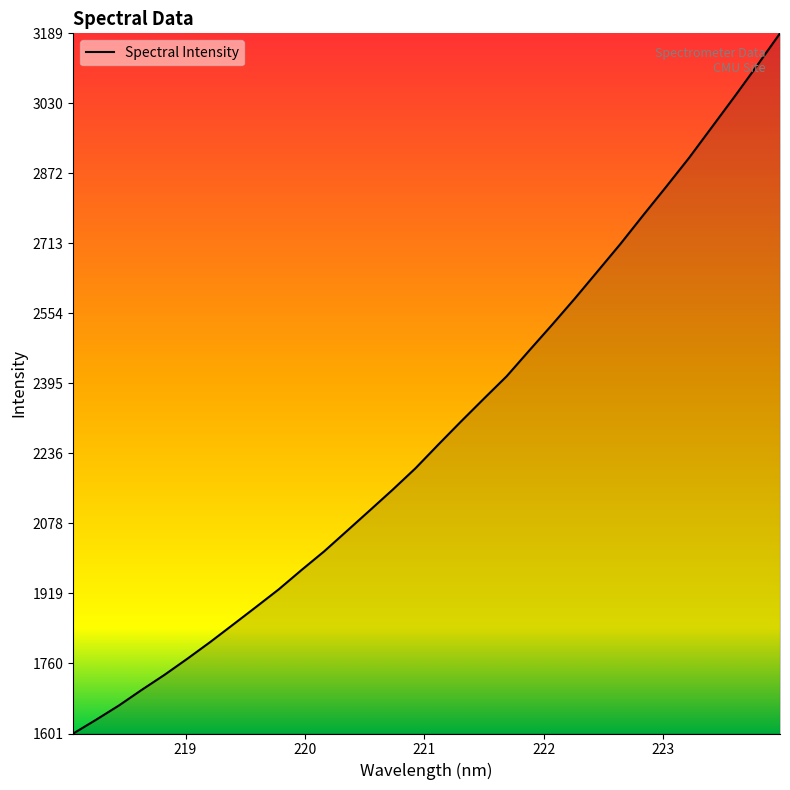

What is the greatest value displayed?

3189.2